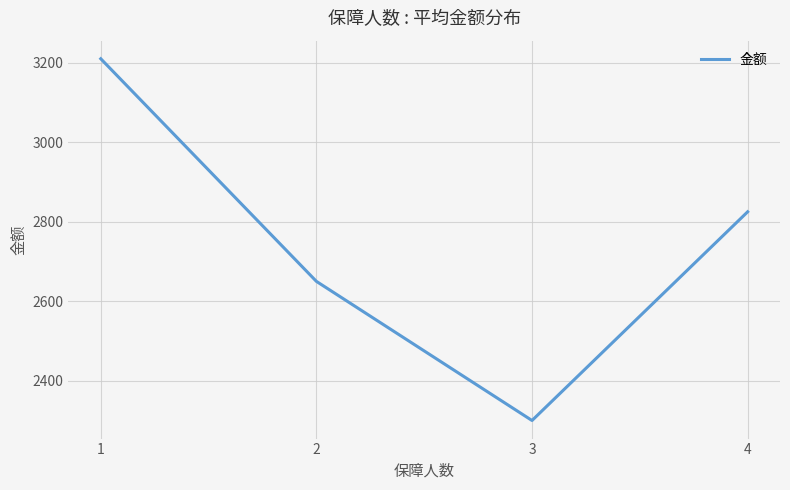

What is the difference between the maximum and second lowest values?

560